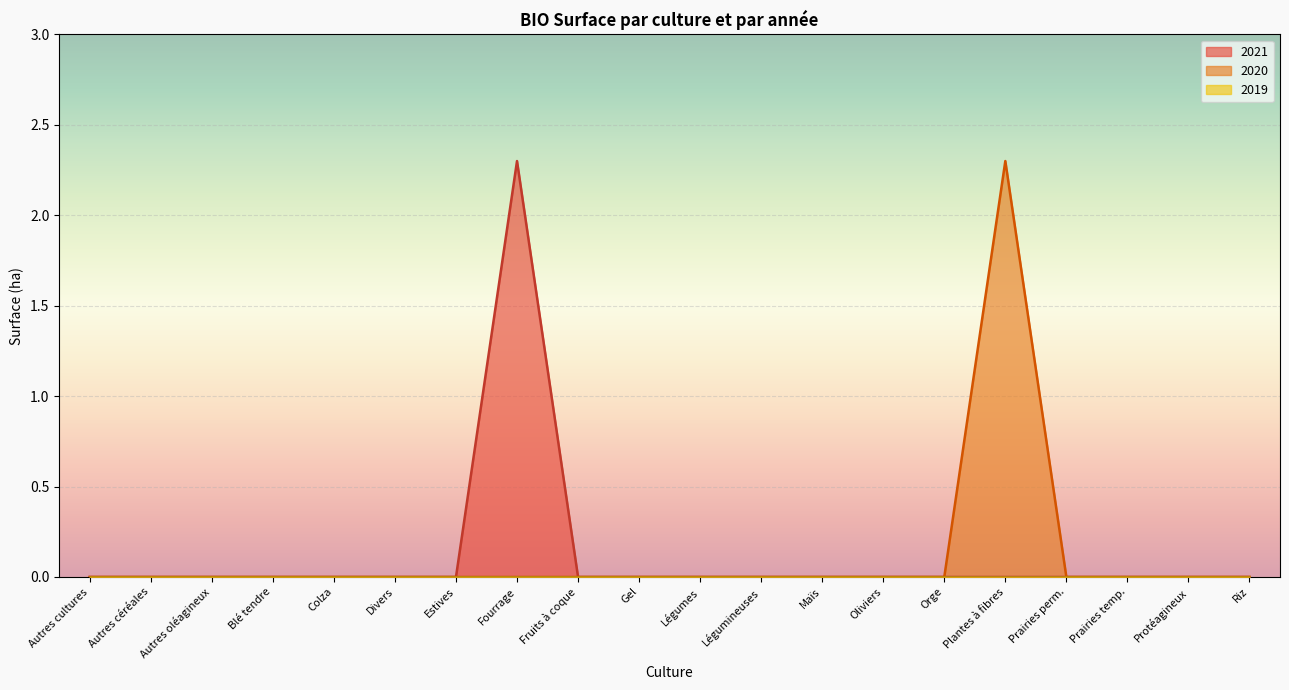

The value of 2020 at Autres cultures is -1.5. True or false?

False